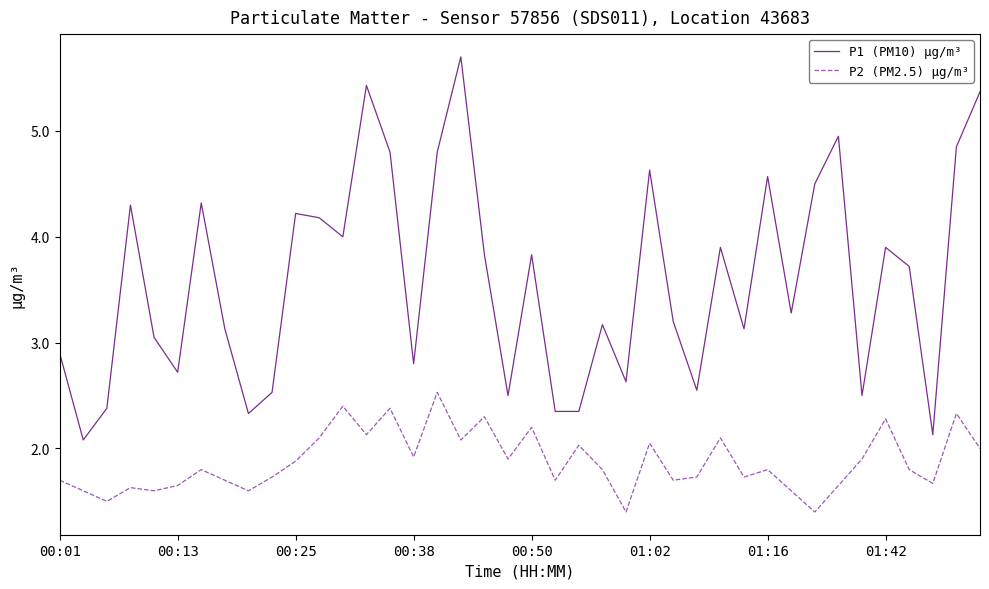

What are all the series names shown in the legend?

P1 (PM10) μg/m³, P2 (PM2.5) μg/m³